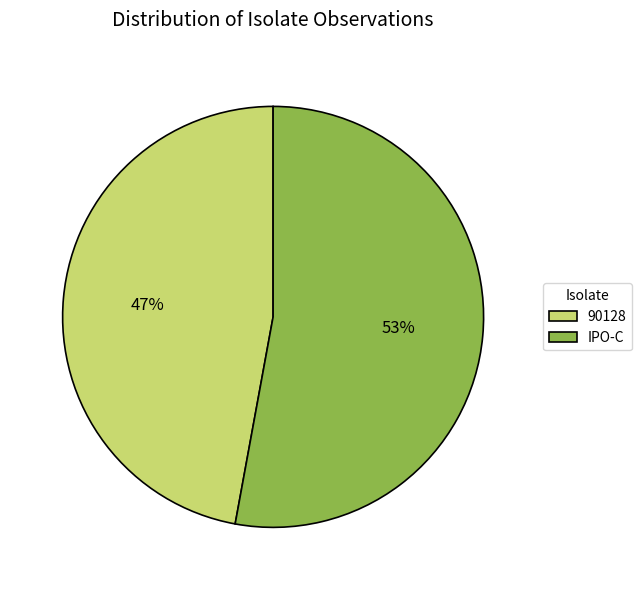

Do IPO-C and 90128 together represent more than half of the pie?

Yes